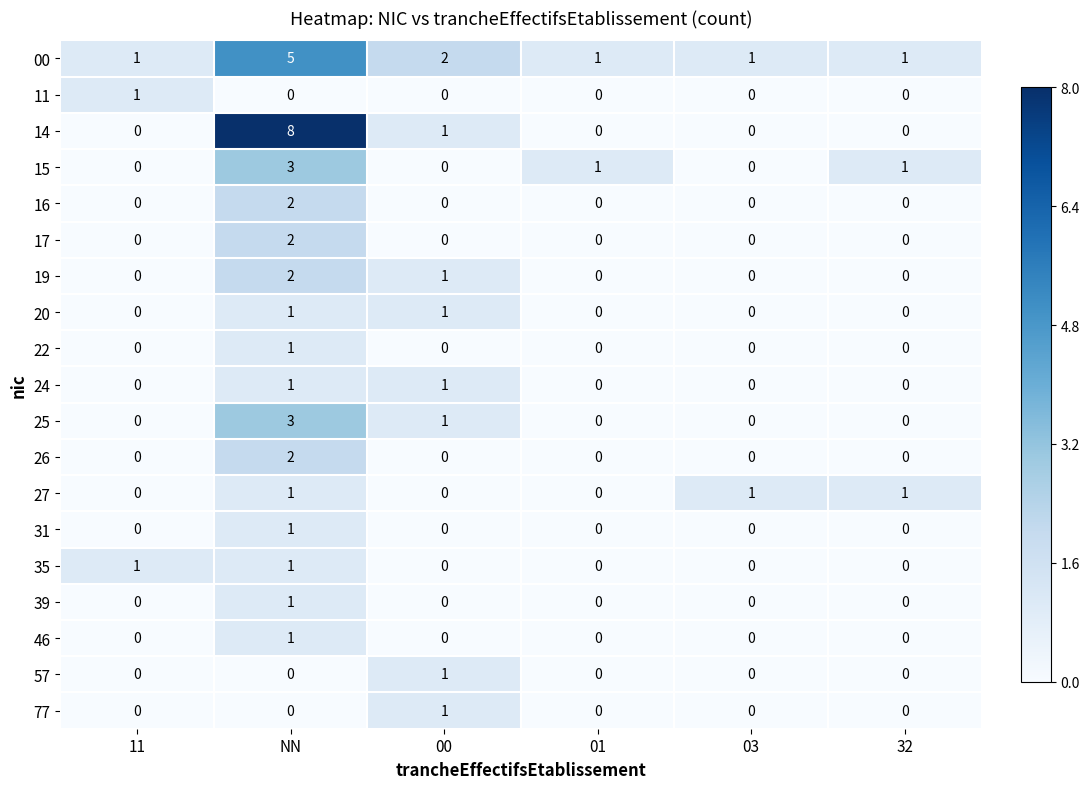

True or false: 31 has a value of 0 at 11.

True